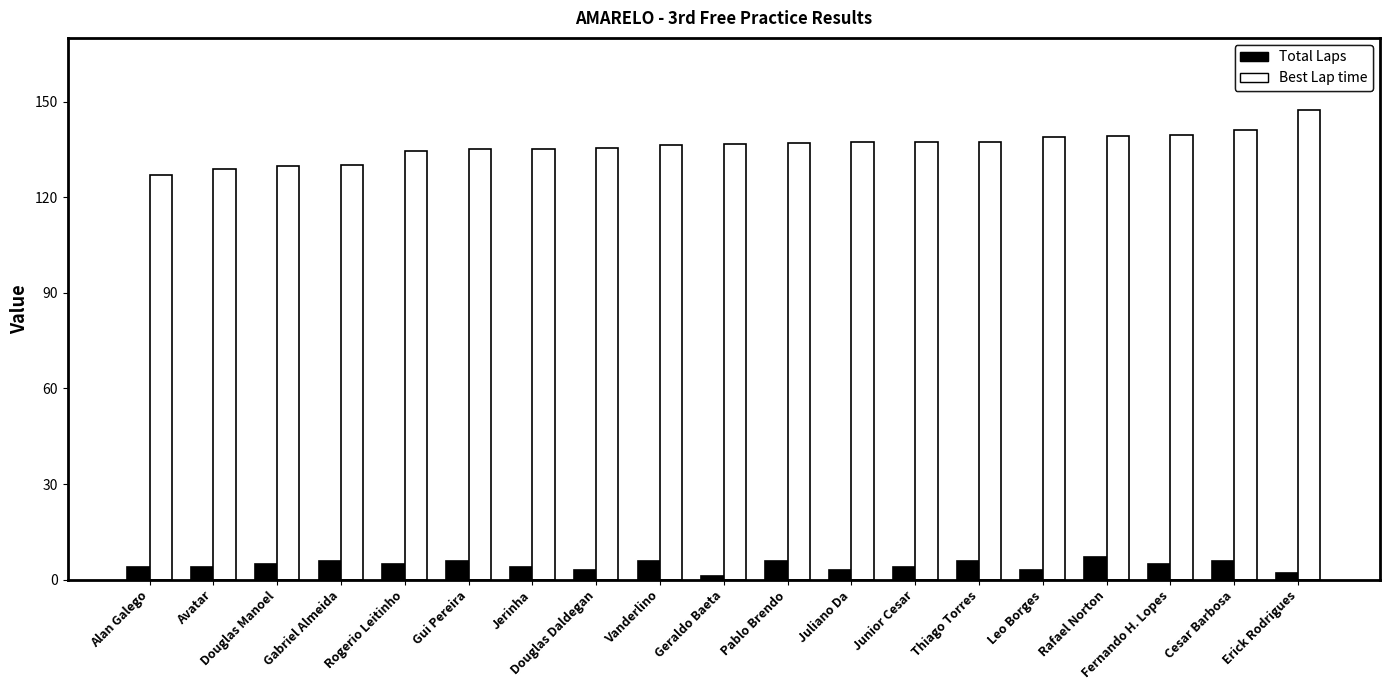

What is the sum of all Total Laps values?

86.0